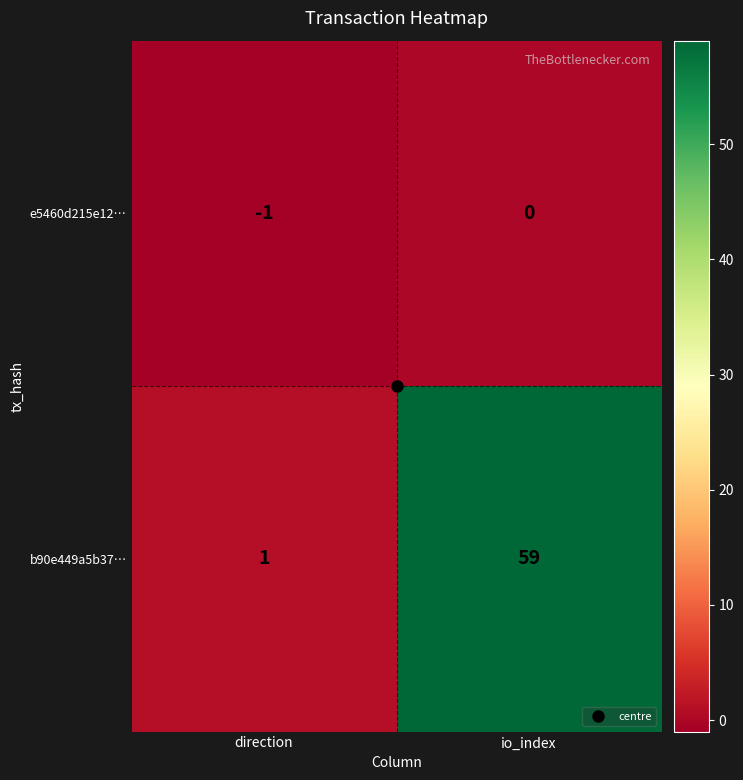

At which label does e5460d215e12… reach its minimum?

direction